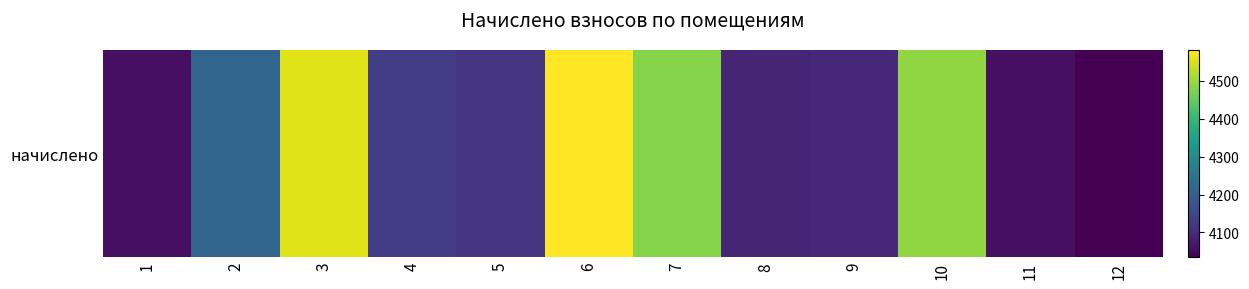

What is the average value?

4243.2